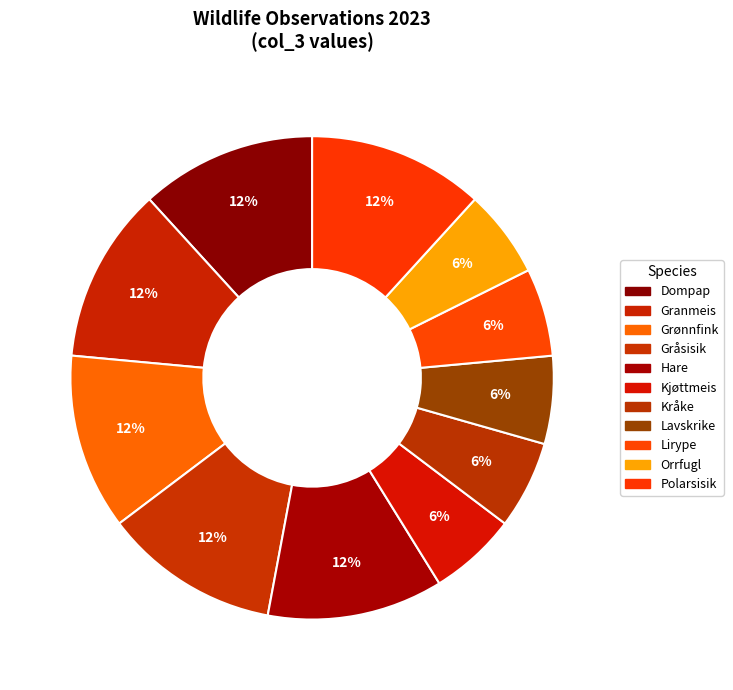

How many slices are in this pie chart?

11